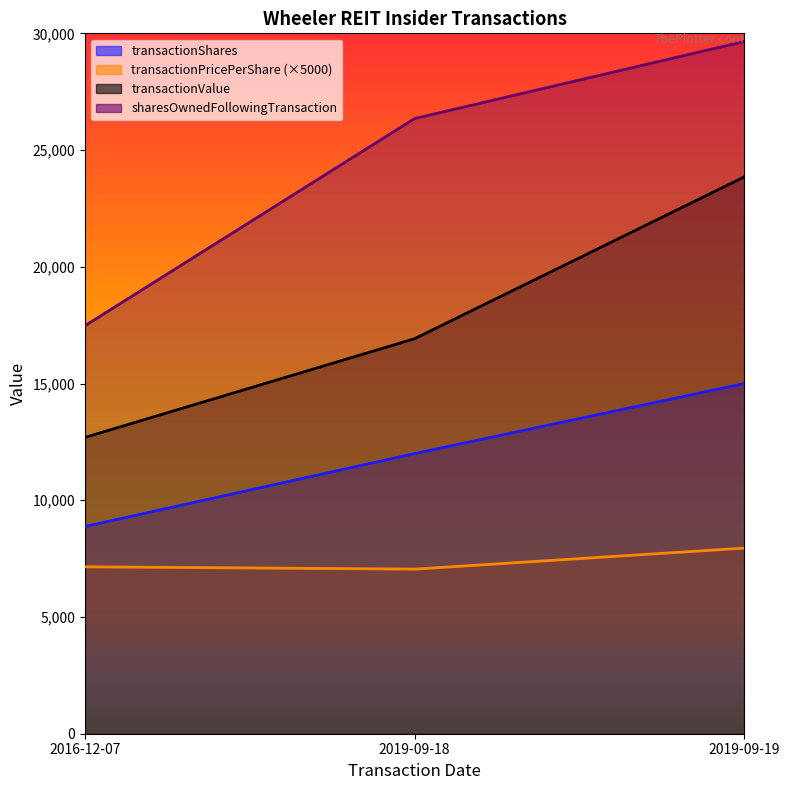

What position from the right is 2016-12-07?

3